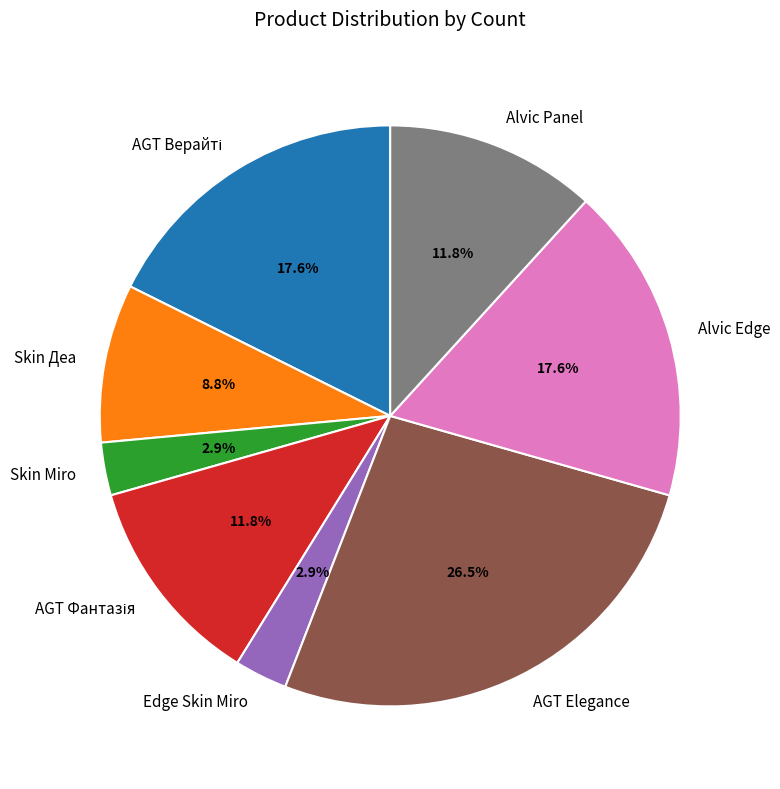

What is the largest slice in the pie chart?

AGT Elegance